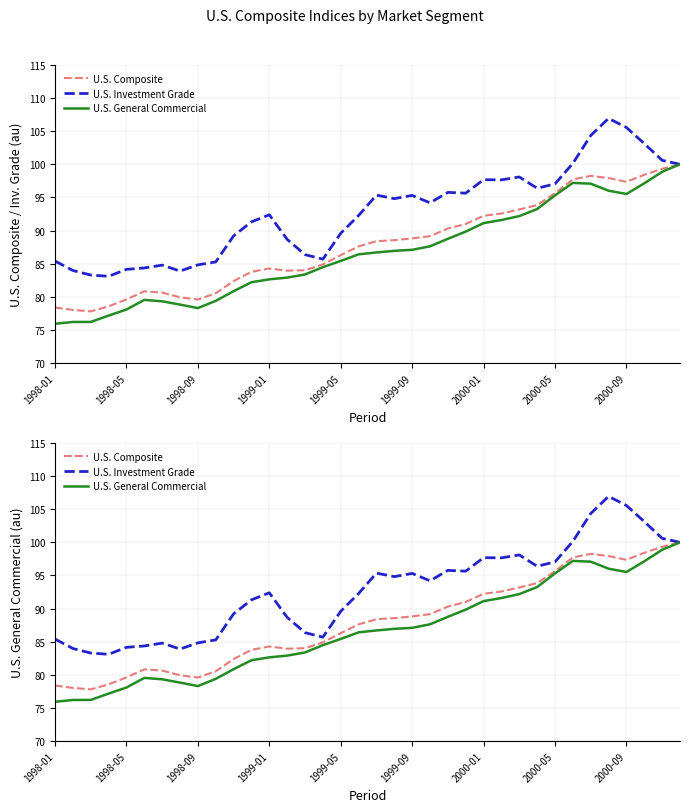

How many lines are shown in the chart?

3